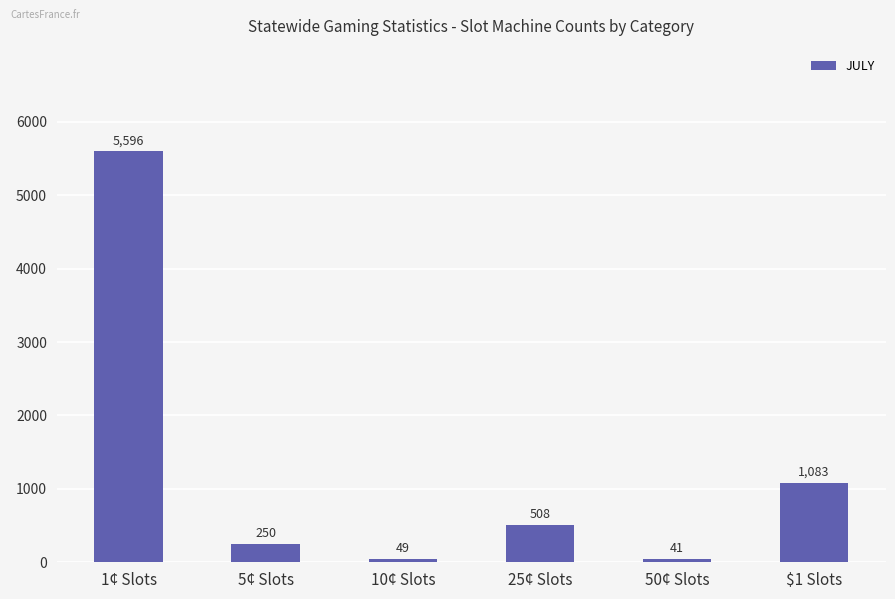

What is the label of the 6th bar from the left?

$1 Slots